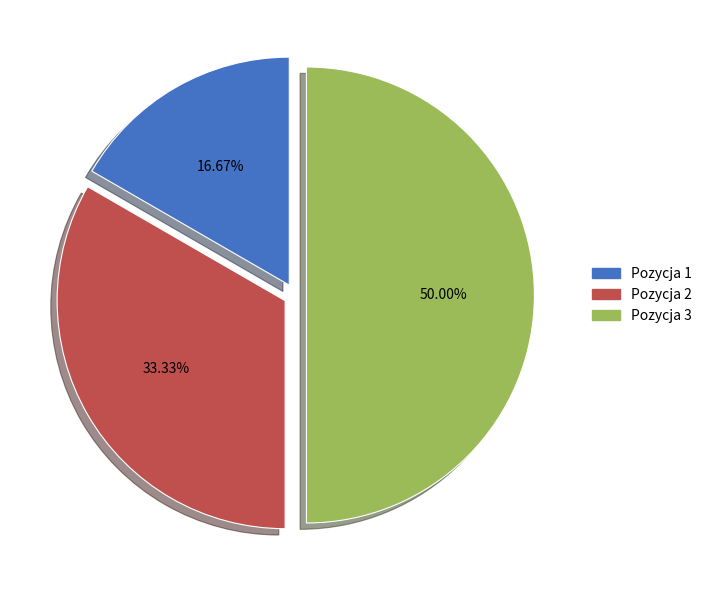

Does Pozycja 1 represent more than half of the total?

No